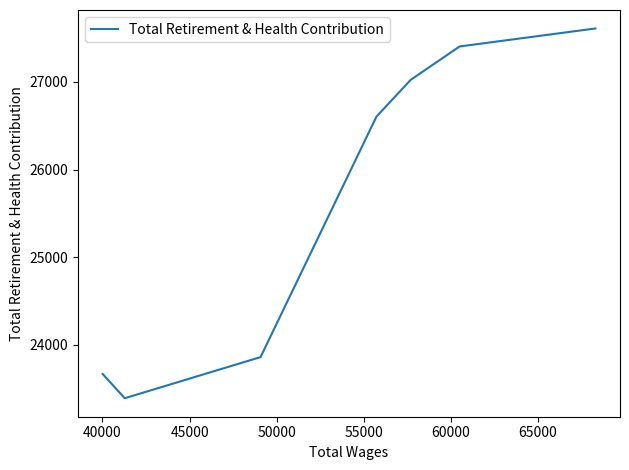

True or false: the data has more than 2 interior local peaks.

False